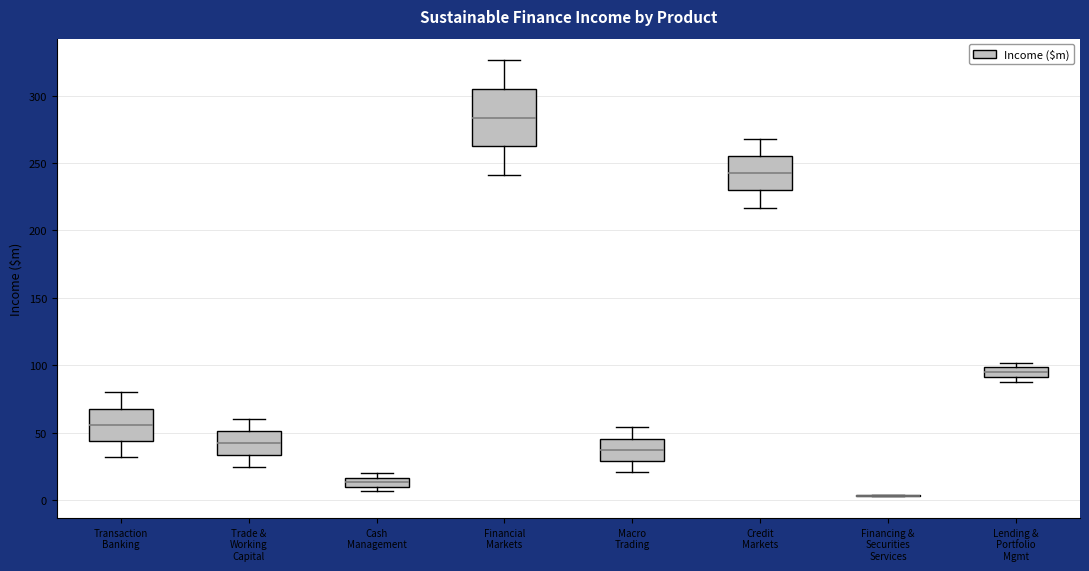

Where does the lower whisker of the box for Financial Markets end on the y-axis? The values are not printed on the chart, so give them approximately, as read against the axis.

240